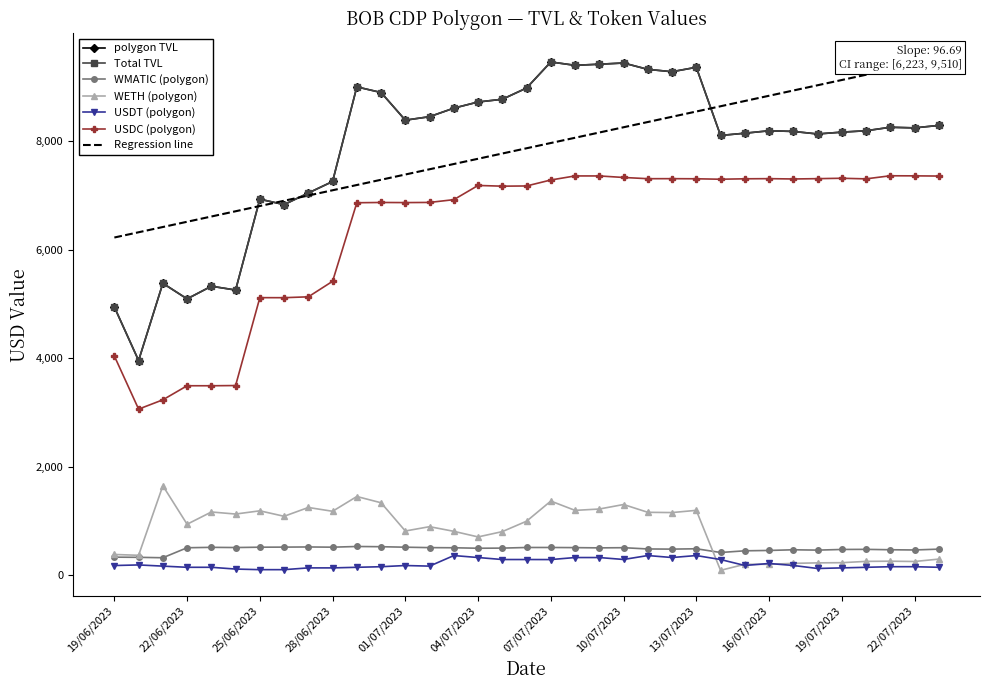

How many lines are shown in the chart?

6